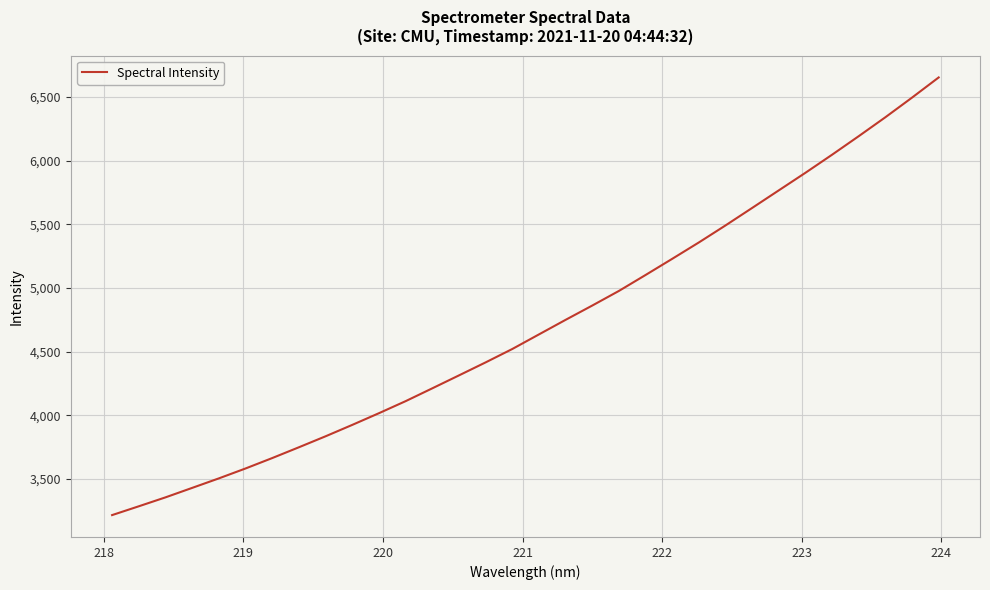

Does the chart have visible grid lines?

Yes